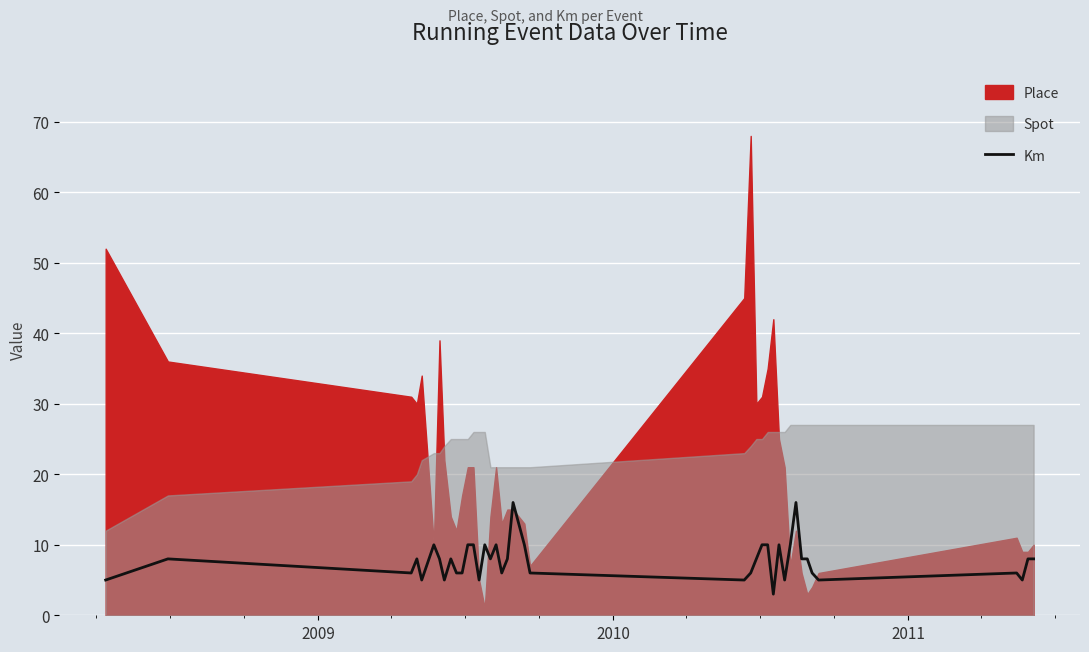

What is the minimum value for Km?

3